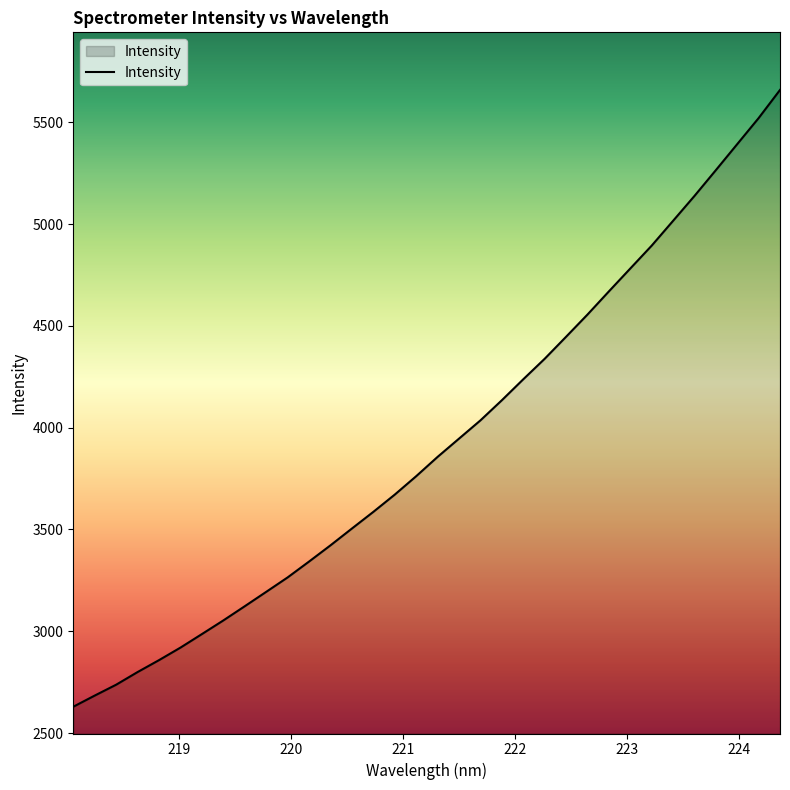

What is the difference between the maximum and minimum values?

3029.8